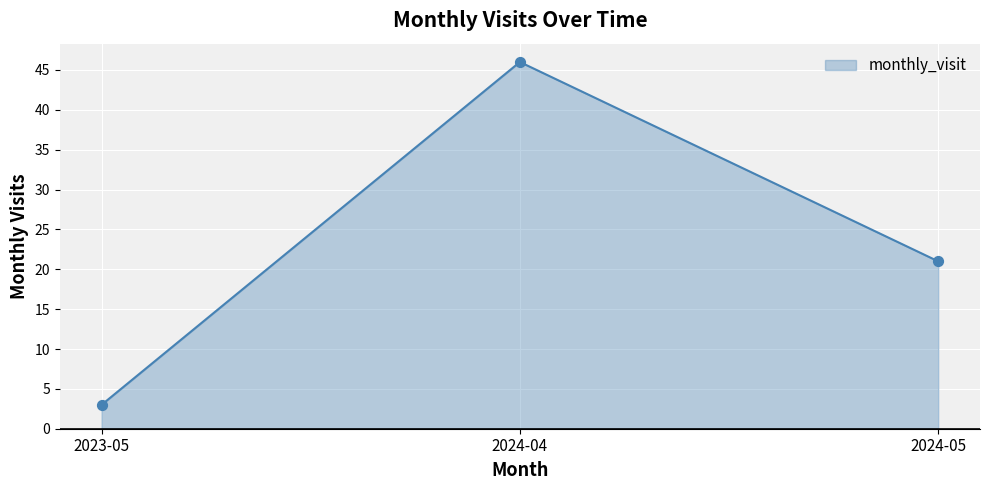

What is the change in value from 2024-04 to 2024-05?

-25